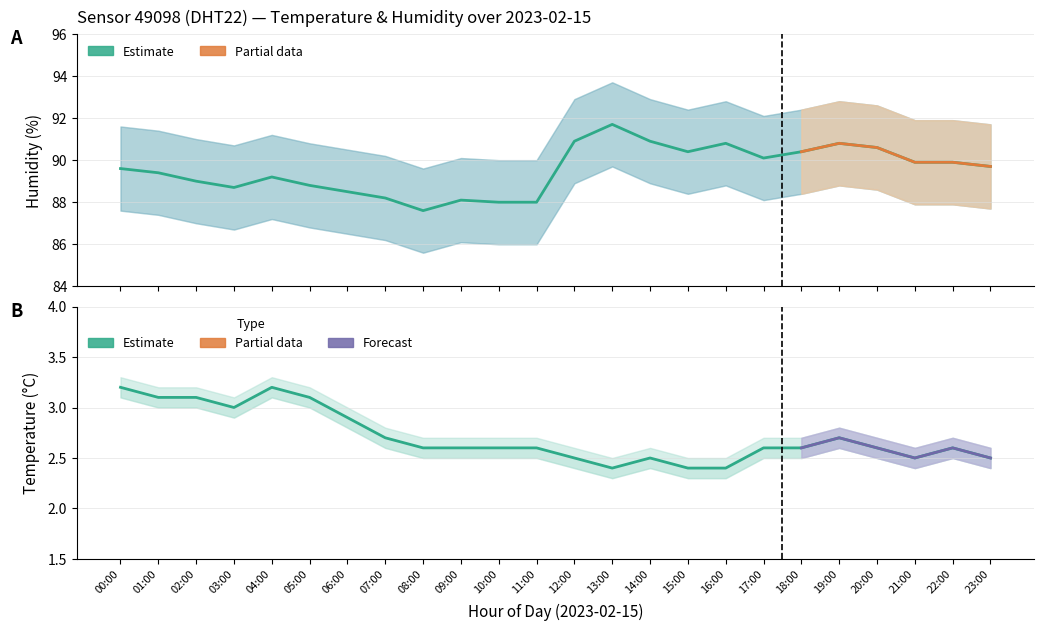

At which label does temperature_lower reach its minimum?

13:00